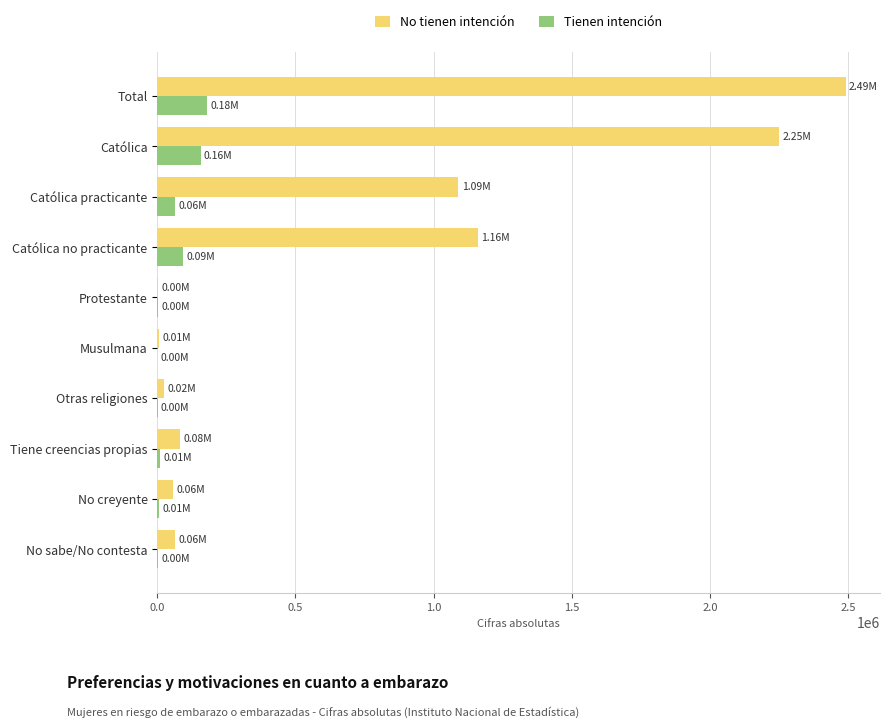

What is the total value across all series at Católica practicante?

1153337